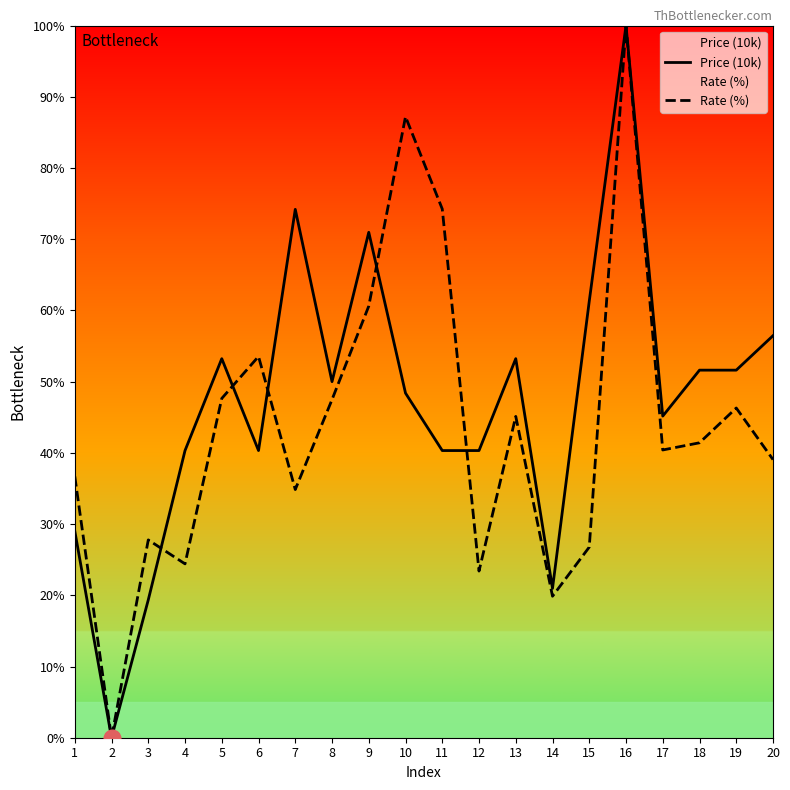

In Rate (%), how many points are lower than both neighbors (excluding endpoints)?

6